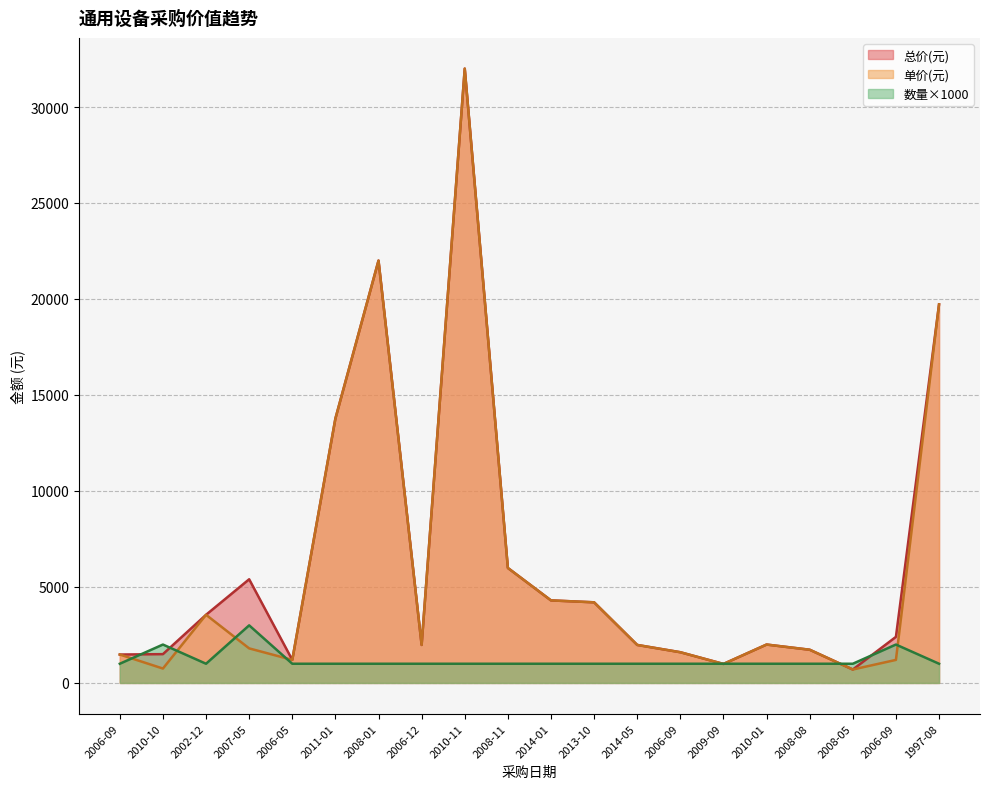

What is the minimum value shown in the chart?

700.0